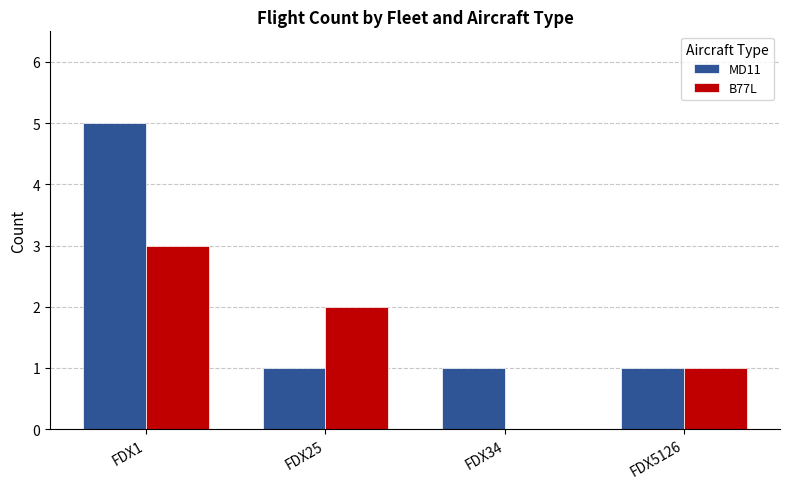

What is the total value across all series at FDX5126?

2